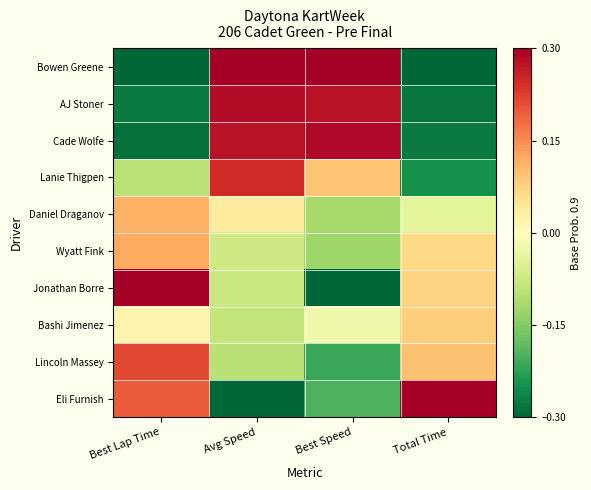

Which series has the largest total across all categories?

Bowen Greene